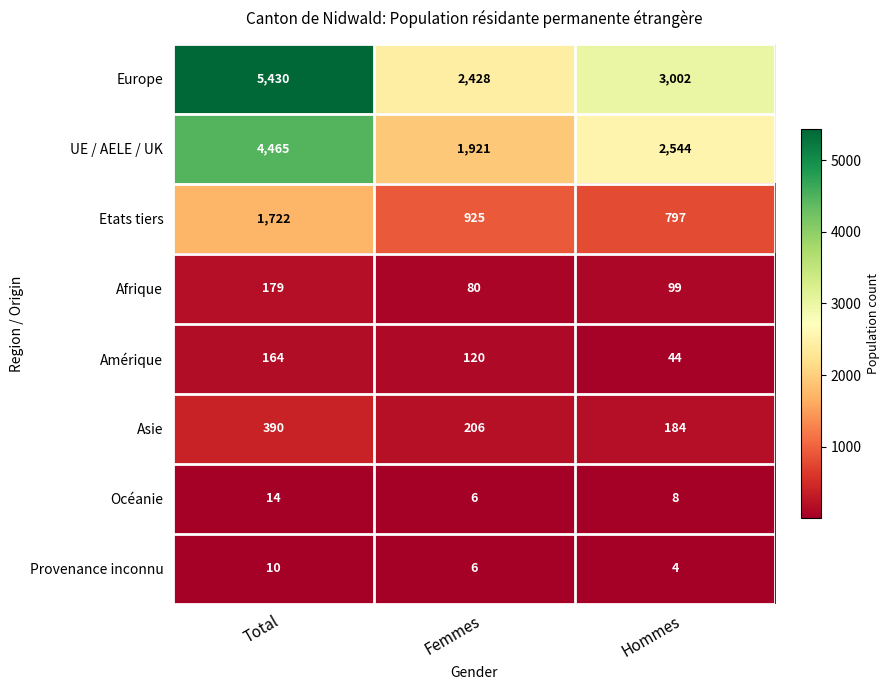

At which category is the sum across all series the highest?

Total